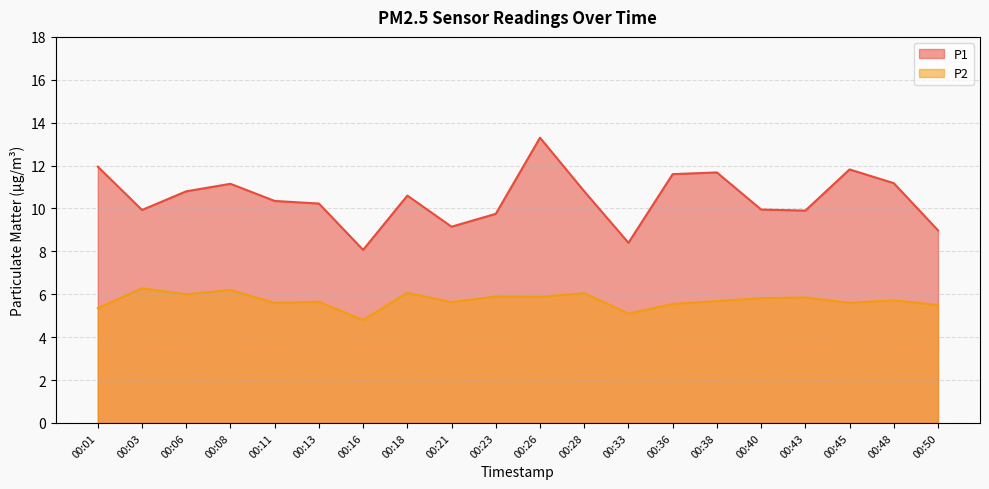

What is the value of the P1 point at the 1st from the left?

11.9